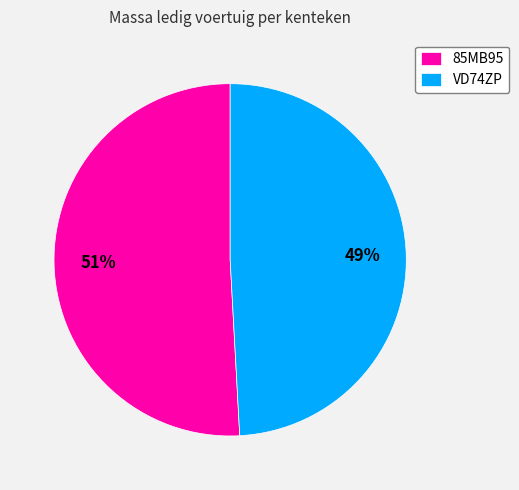

Which has a higher value, 85MB95 or VD74ZP?

85MB95